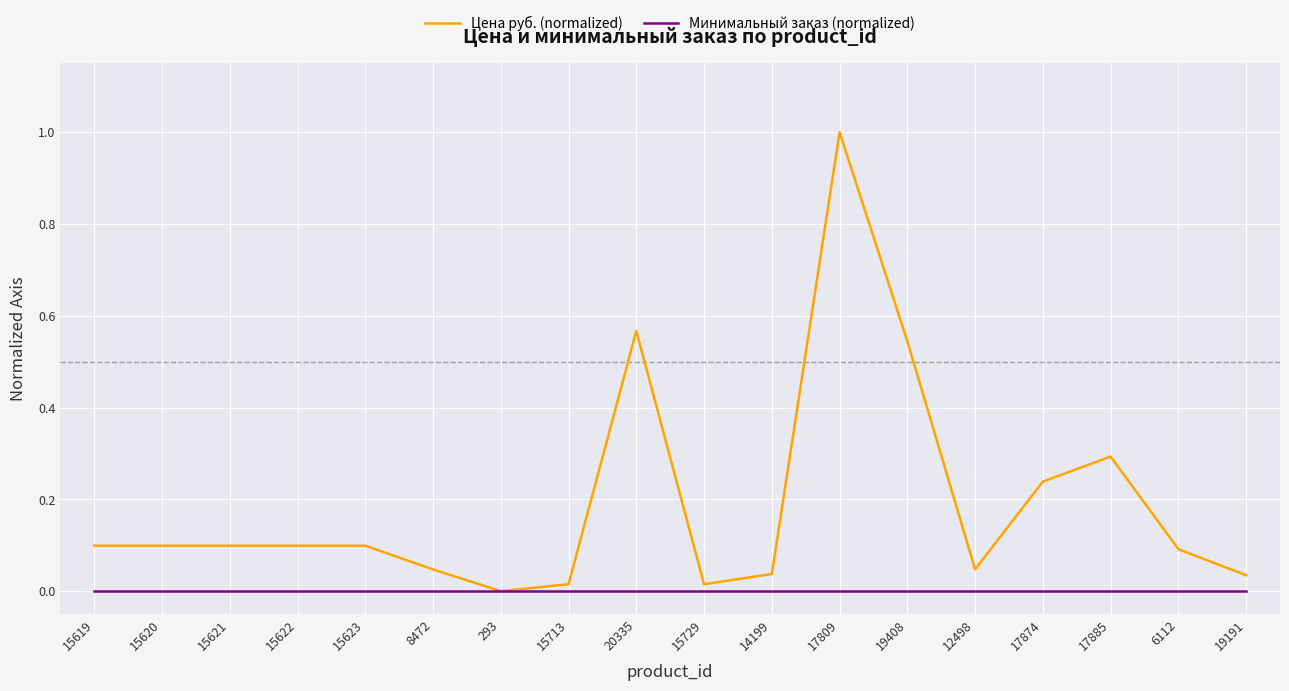

At which category is the sum across all series the highest?

17809